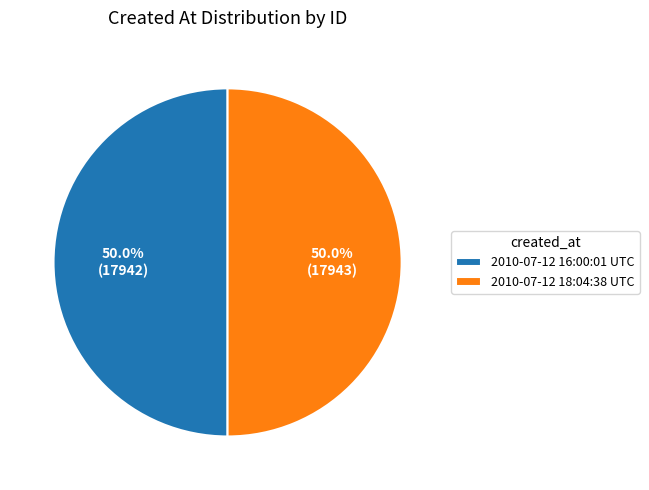

What portion of the pie excludes 2010-07-12 18:04:38 UTC?

50.0%